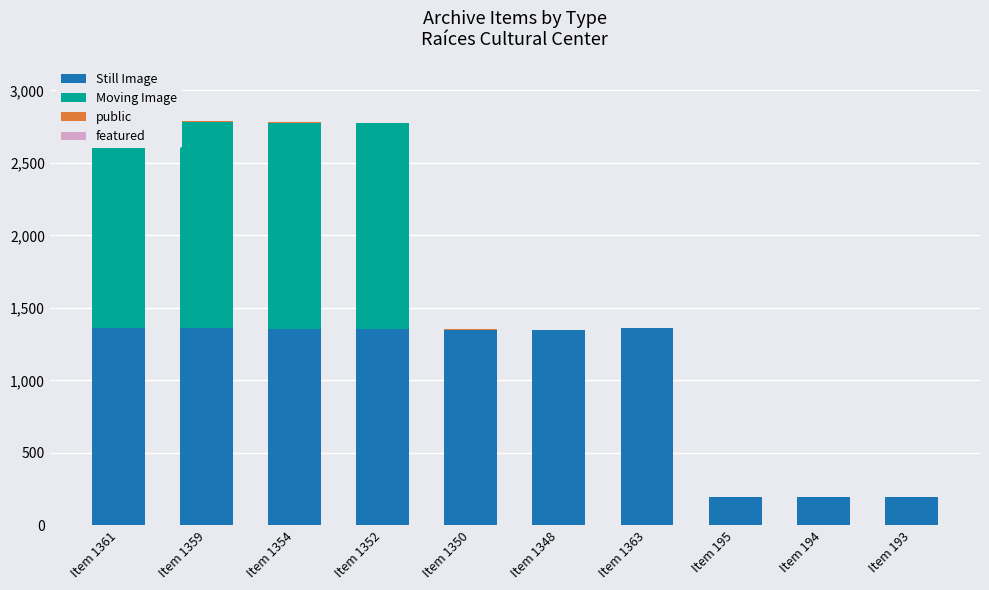

Reading left to right, transcribe all the data shown in this chart.

Still Image: Item 1361=1361	Item 1359=1359	Item 1354=1354	Item 1352=1352	Item 1350=1350	Item 1348=1348	Item 1363=1363	Item 195=195	Item 194=194	Item 193=193
Moving Image: Item 1361=1427	Item 1359=1426	Item 1354=1424	Item 1352=1423	Item 1350=0	Item 1348=0	Item 1363=0	Item 195=0	Item 194=0	Item 193=0
public: Item 1361=1	Item 1359=1	Item 1354=1	Item 1352=1	Item 1350=1	Item 1348=1	Item 1363=1	Item 195=1	Item 194=1	Item 193=1
featured: Item 1361=0	Item 1359=0	Item 1354=0	Item 1352=0	Item 1350=0	Item 1348=0	Item 1363=0	Item 195=0	Item 194=0	Item 193=0